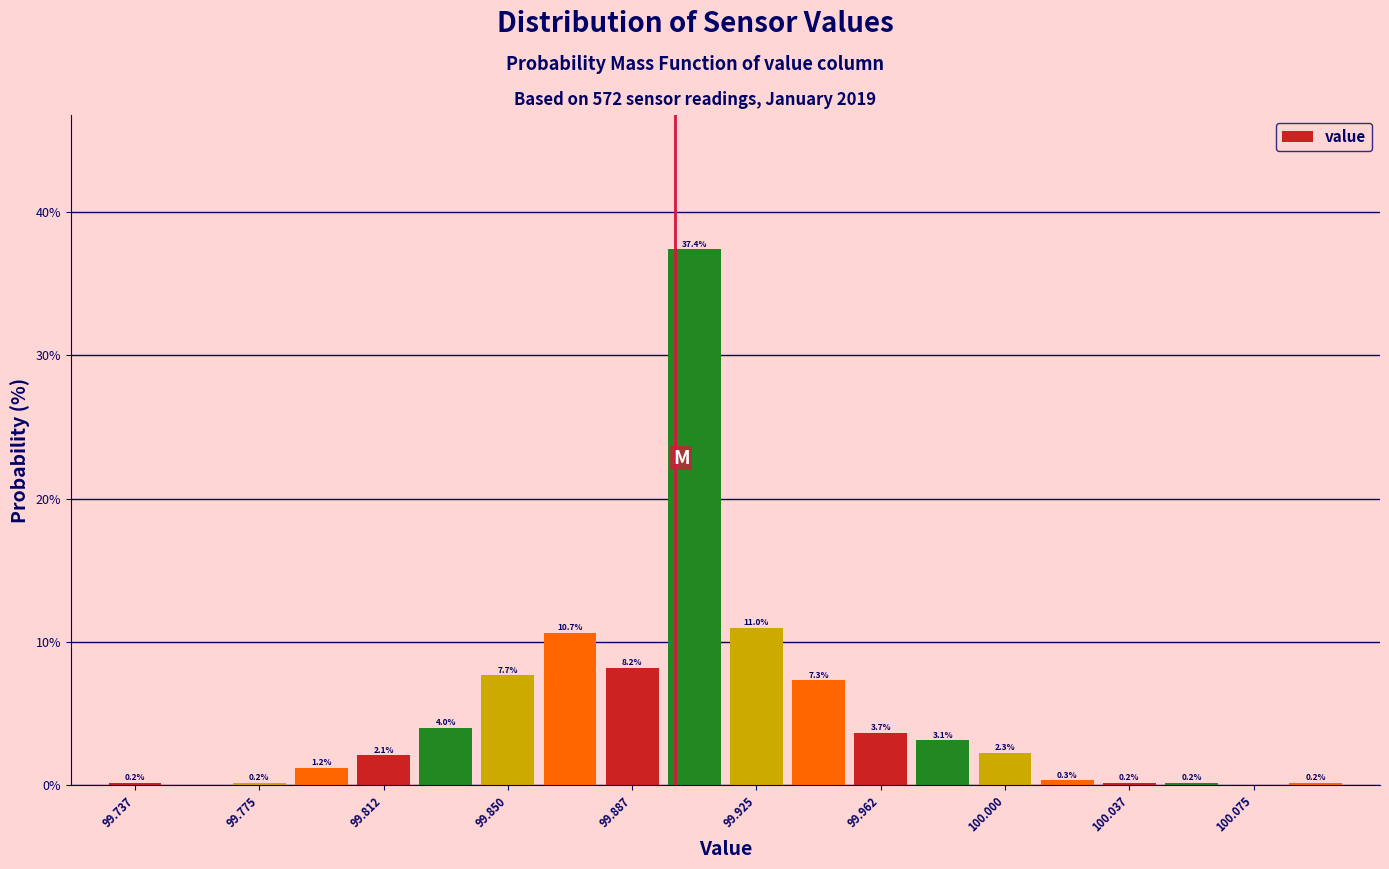

Read against the x-axis, roughly where is the centre of the tallest bar?

99.905